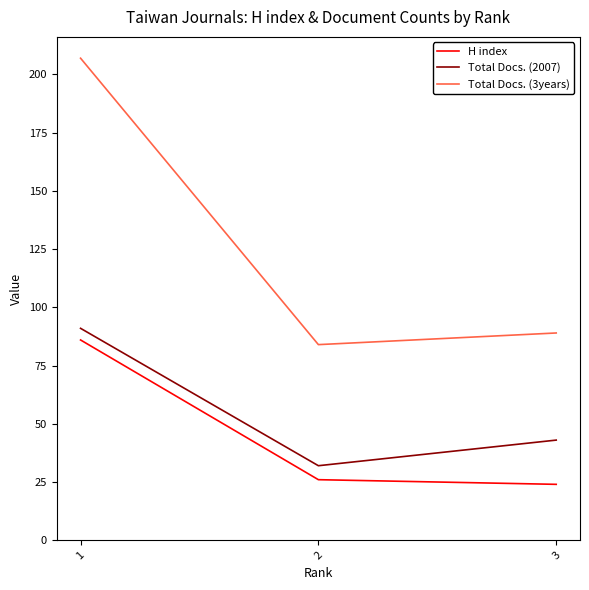

At which category does the chart reach its peak across all series?

1